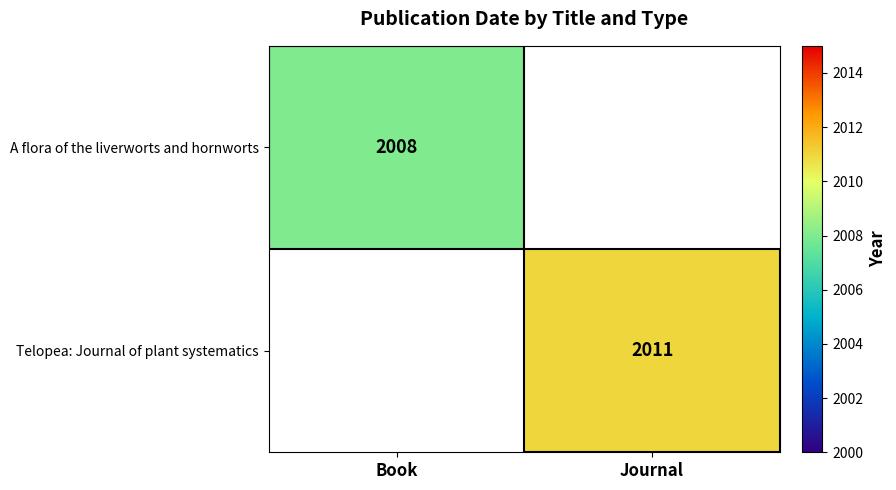

Count the number of categories in the chart.

2